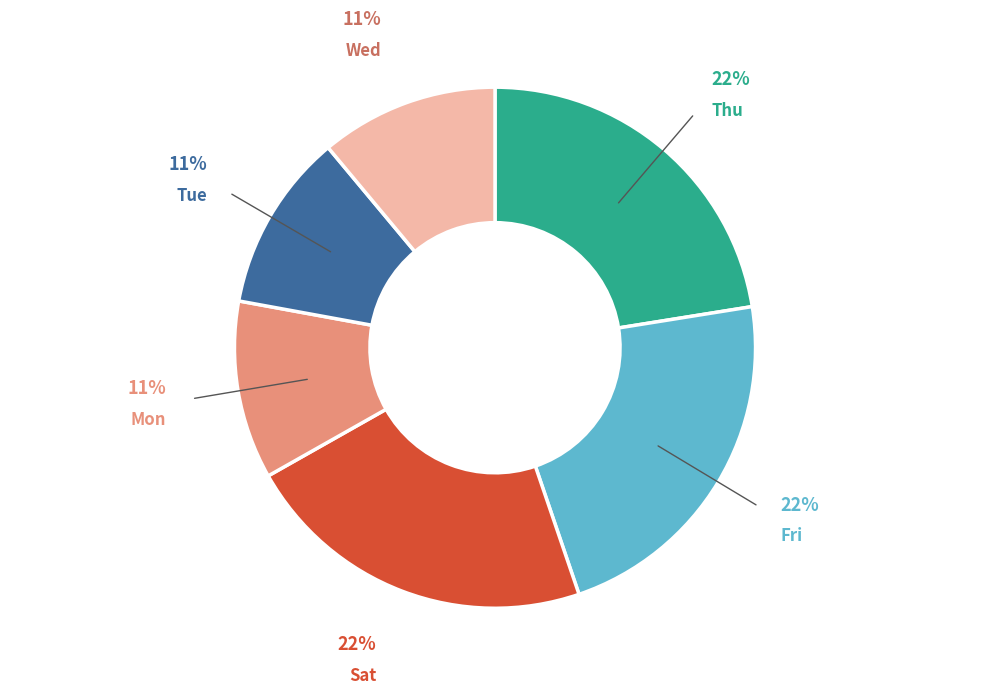

Is the sum of Sat and Wed greater than half?

No